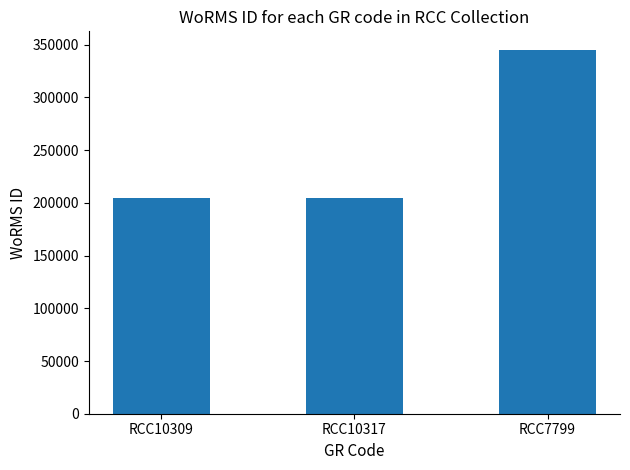

What is the value of the 1st bar from the left?

204228